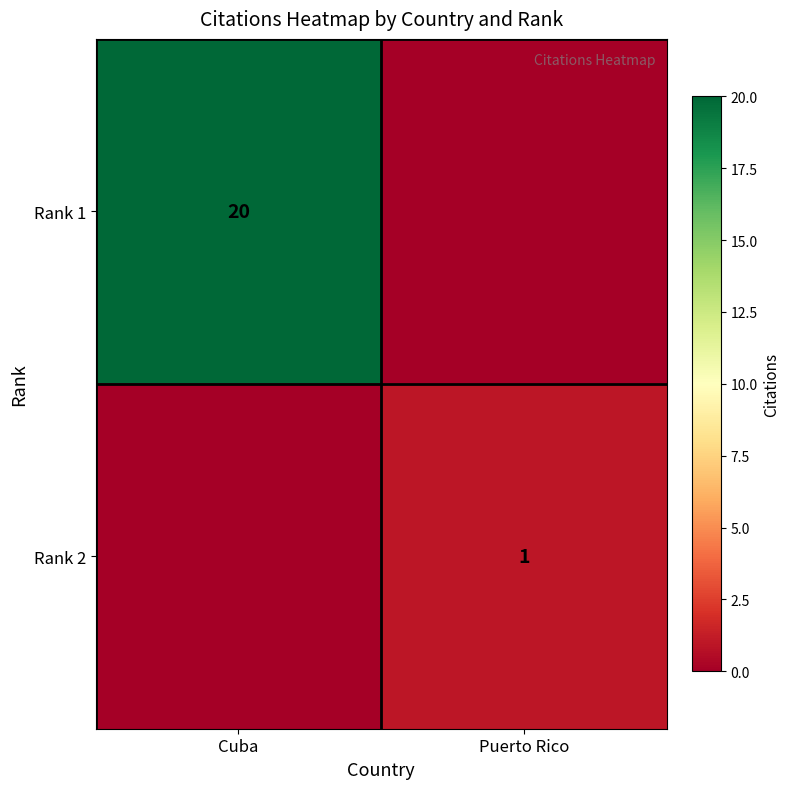

Is it true that Rank 2 equals 2 at Puerto Rico?

False